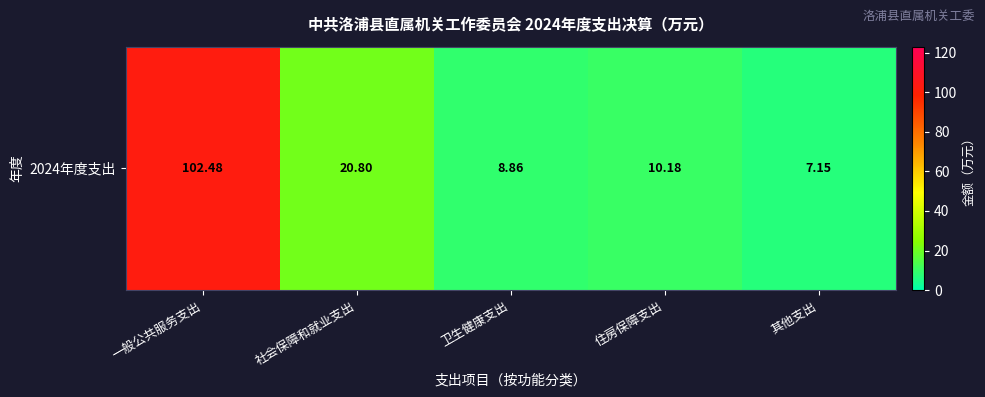

Read the value at 住房保障支出.

10.2